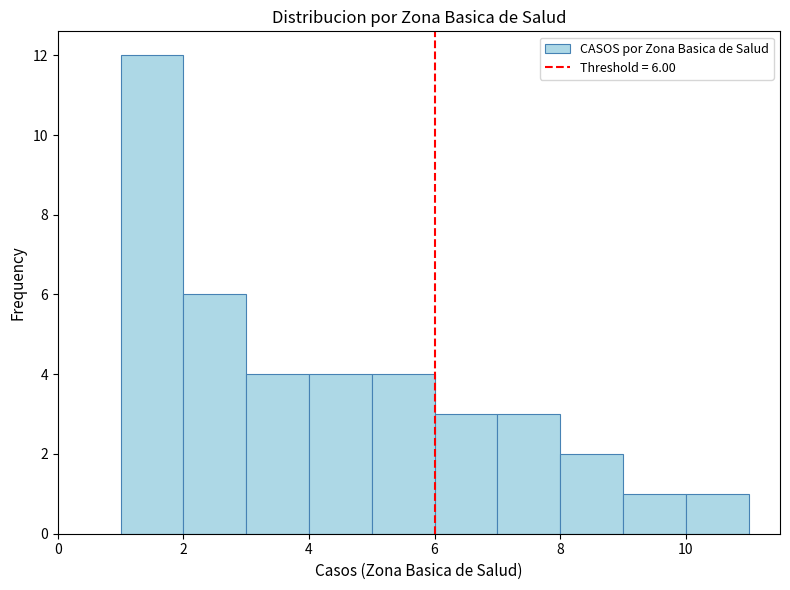

Which range on the x-axis has the tallest bar?

1 to 2